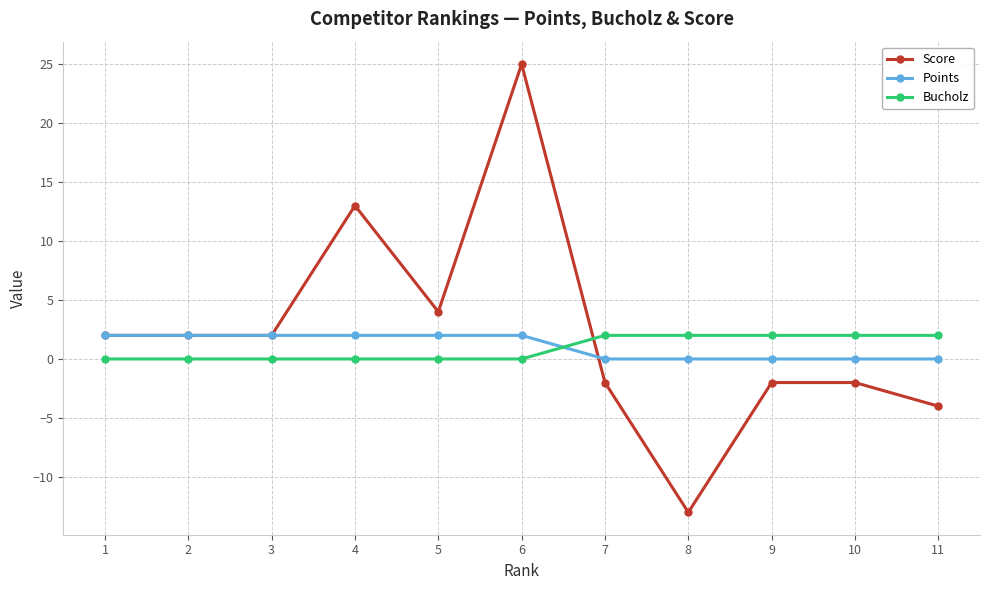

What is the value of the Points point at the 3rd from the left?

2